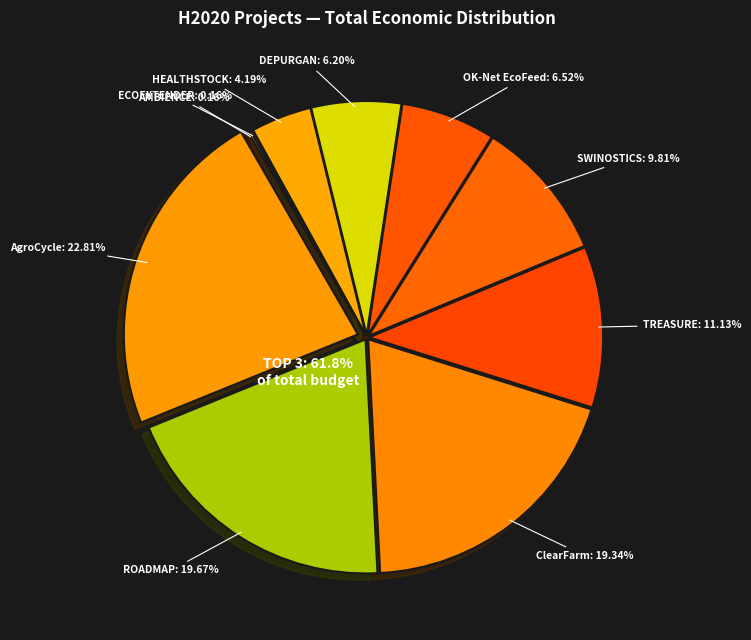

What portion of the pie excludes ROADMAP?

80.3%